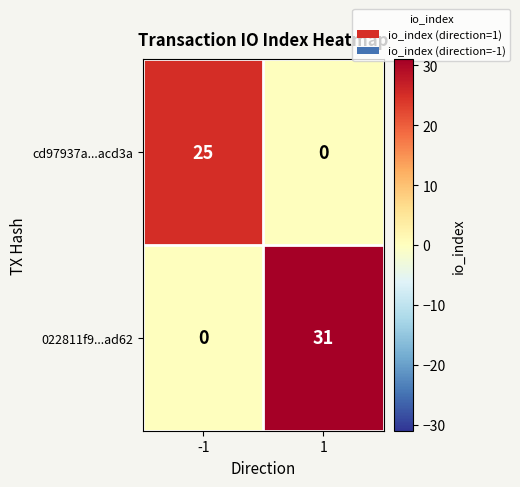

Rank the series at -1 from lowest to highest value.

022811f9...ad62, cd97937a...acd3a